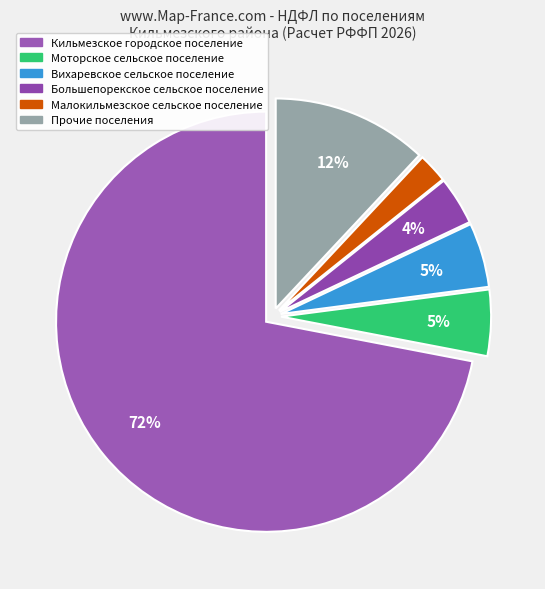

To the nearest percent, what is the difference between the largest and smallest slice percentages?

70%